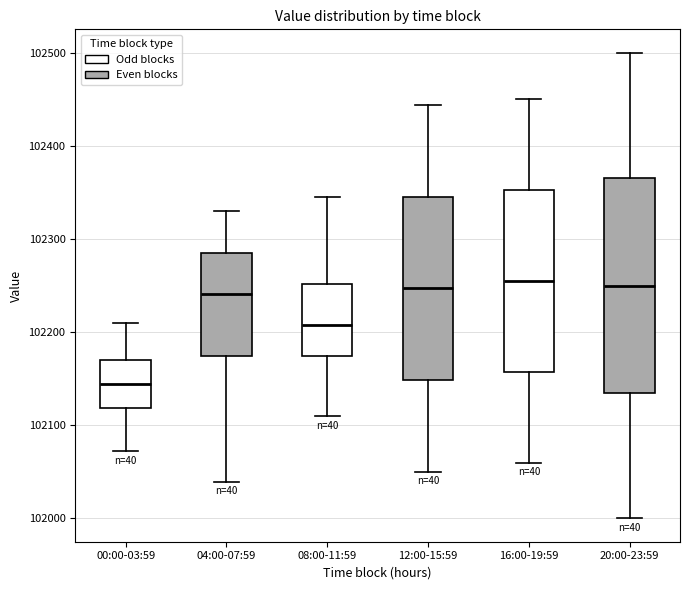

Reading left to right, transcribe this box plot: for each box, give where its median line is, the range the box spans, and where its two whiskers end, as read against the y-axis. The values are not printed on the chart, so give them approximately, as read against the axis.

00:00-03:59: median 102140, box 102120 to 102170, whiskers 102070 to 102210
04:00-07:59: median 102240, box 102170 to 102280, whiskers 102040 to 102330
08:00-11:59: median 102210, box 102170 to 102250, whiskers 102110 to 102350
12:00-15:59: median 102250, box 102150 to 102350, whiskers 102050 to 102440
16:00-19:59: median 102260, box 102160 to 102350, whiskers 102060 to 102450
20:00-23:59: median 102250, box 102140 to 102370, whiskers 102000 to 102500